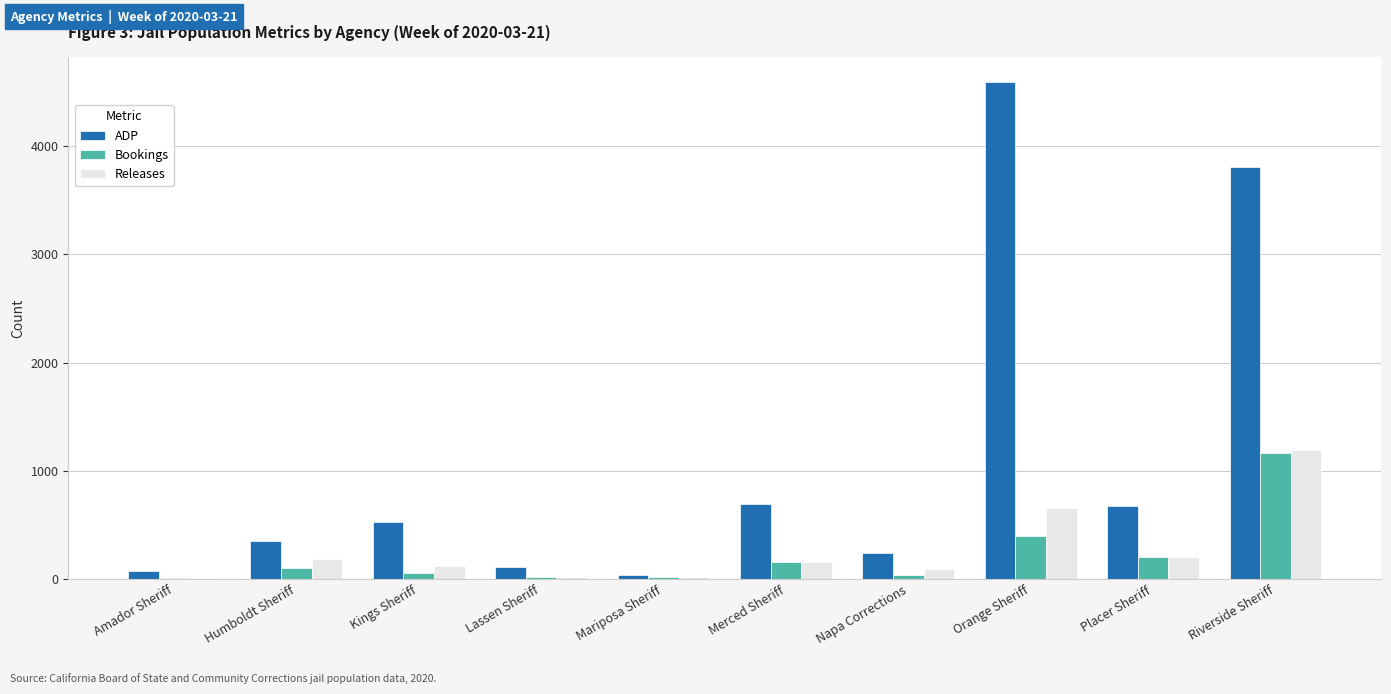

What is the sum of the Bookings values at Mariposa Sheriff and Placer Sheriff?

222